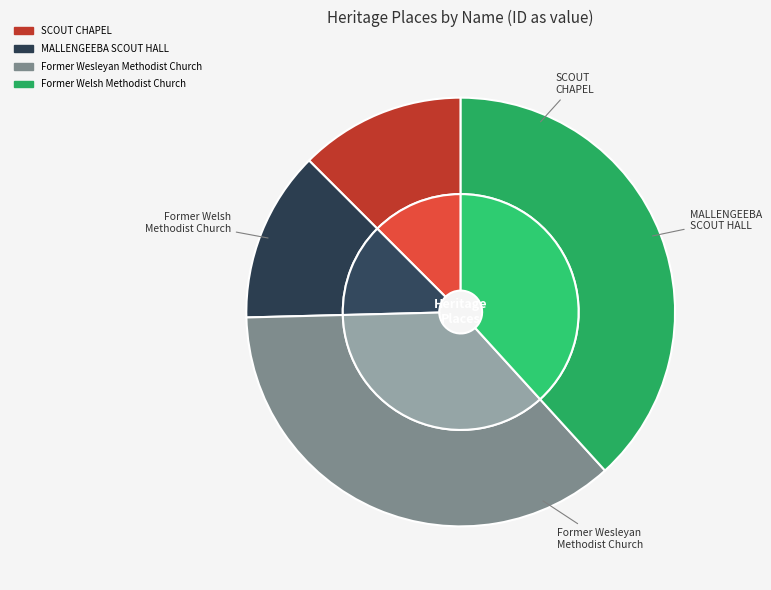

How many segments does this pie chart have?

4